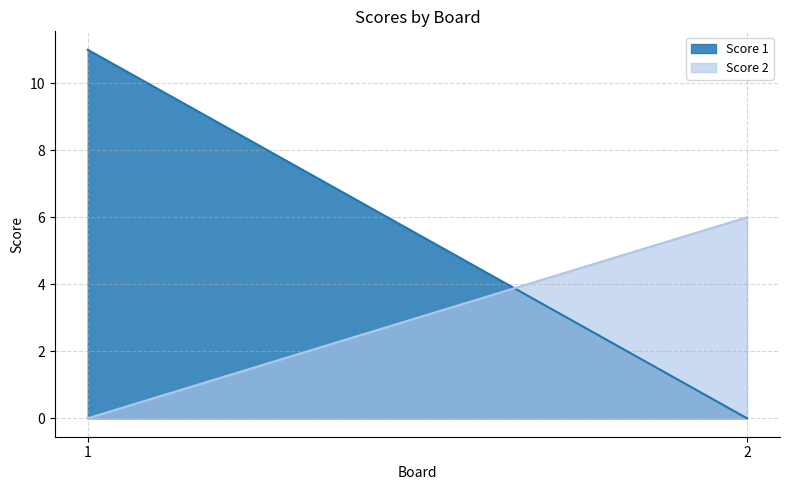

At 2, list the series in order from largest to smallest.

Score 2, Score 1